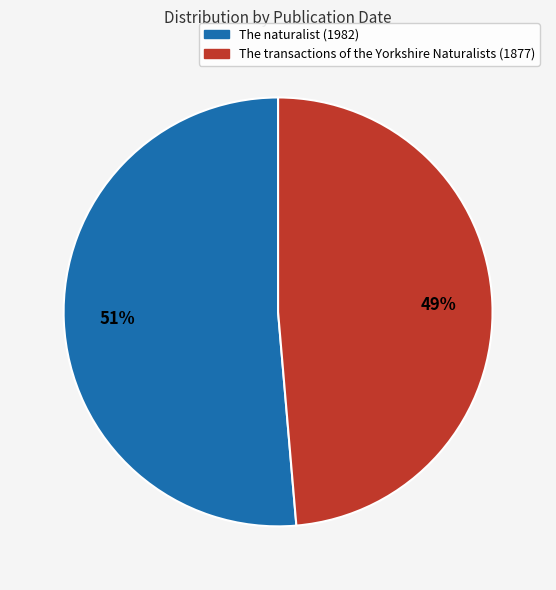

Between The naturalist (1982) and The transactions of the Yorkshire Naturalists (1877), which is larger?

The naturalist (1982)